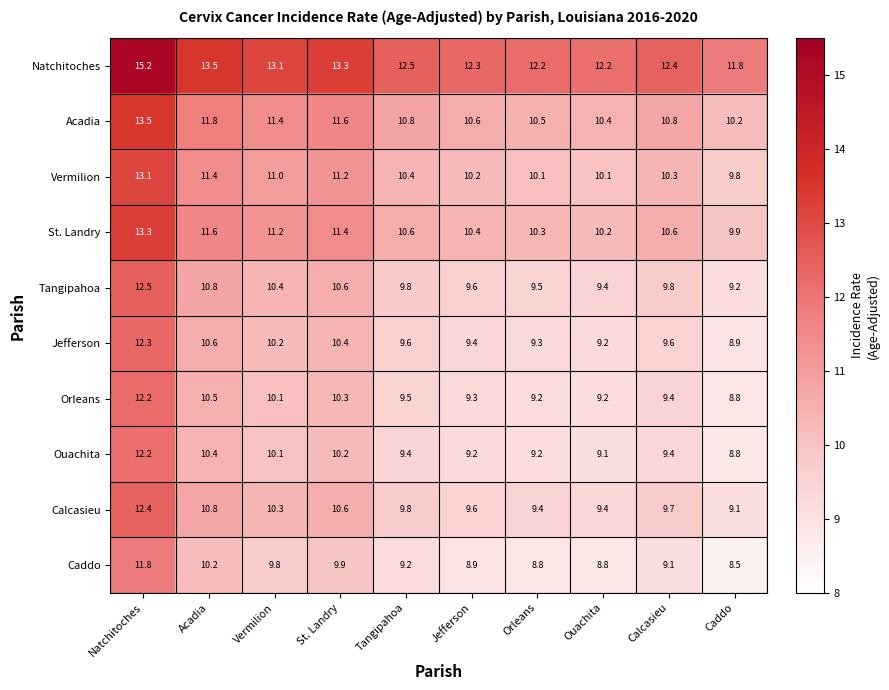

What is the sum of all Ouachita values?

98.0